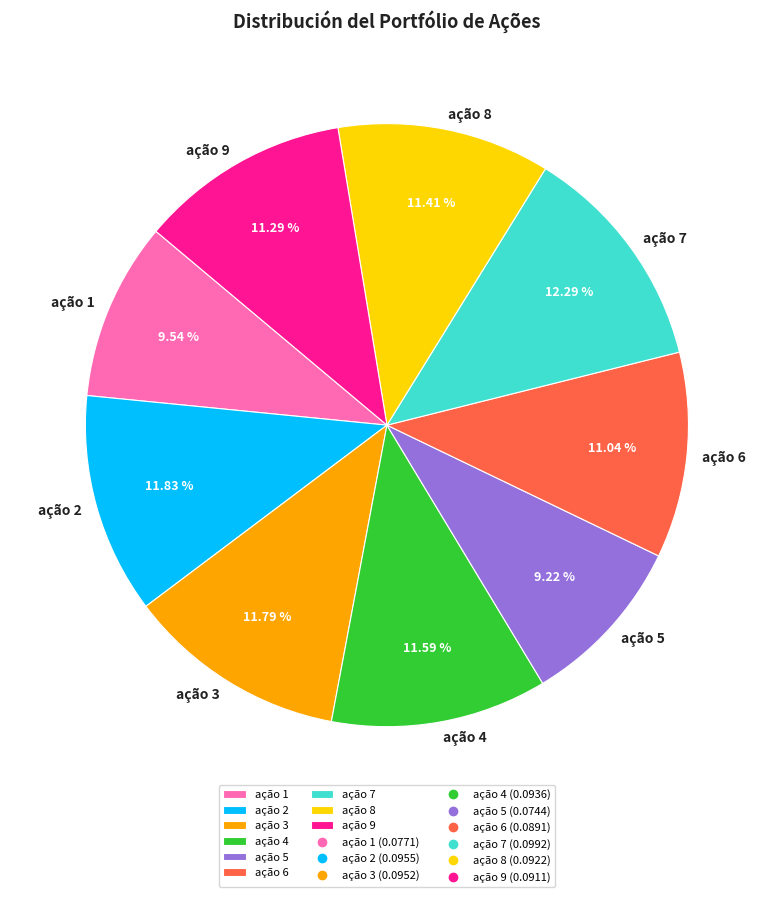

True or false: ação 5 accounts for 9% of the total.

True